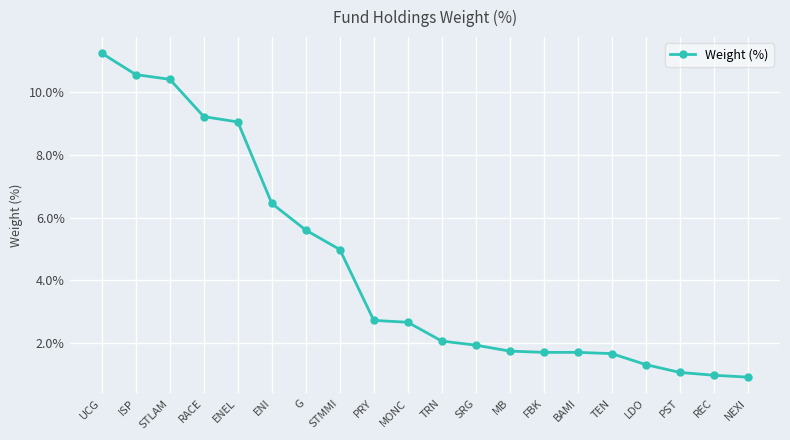

Which has a higher value, MB or RACE?

RACE